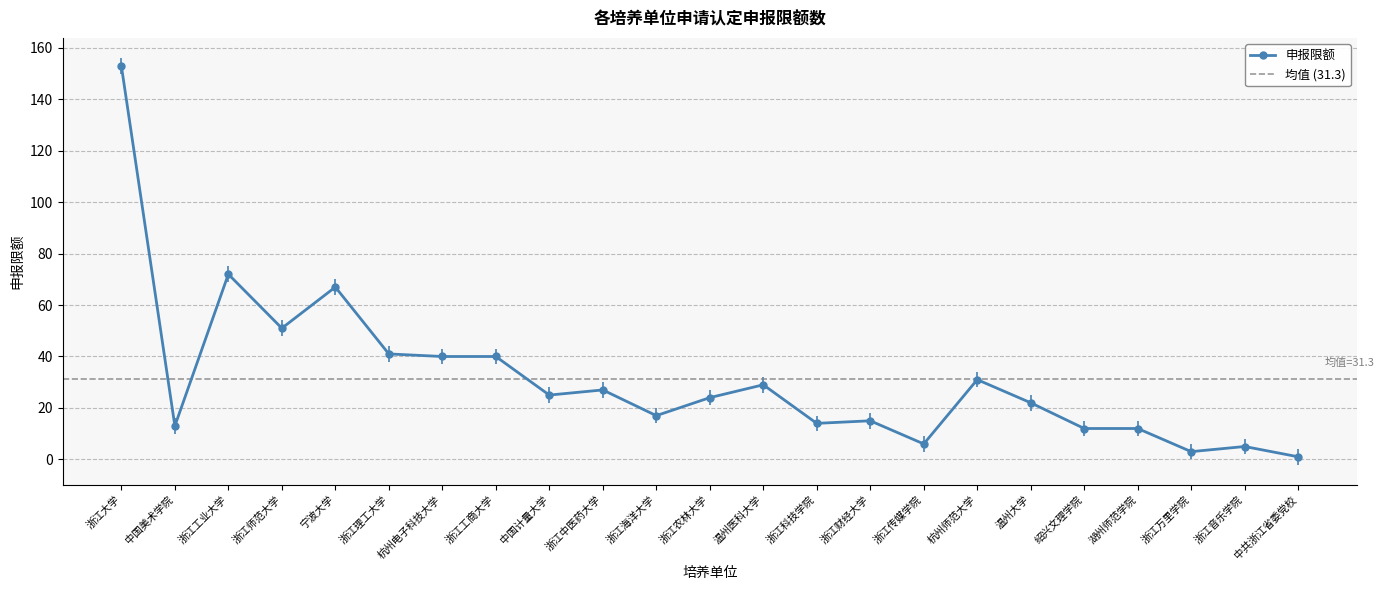

Rank the categories by value from highest to lowest.

浙江大学, 浙江工业大学, 宁波大学, 浙江师范大学, 浙江理工大学, 杭州电子科技大学, 浙江工商大学, 杭州师范大学, 温州医科大学, 浙江中医药大学, 中国计量大学, 浙江农林大学, 温州大学, 浙江海洋大学, 浙江财经大学, 浙江科技学院, 中国美术学院, 绍兴文理学院, 湖州师范学院, 浙江传媒学院, 浙江音乐学院, 浙江万里学院, 中共浙江省委党校